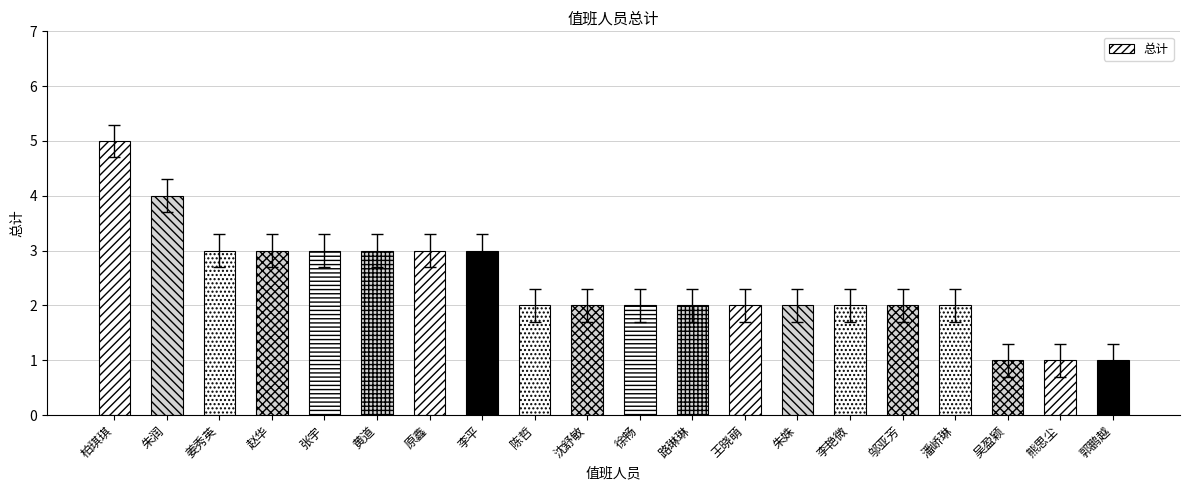

Which has a higher value, 原鑫 or 潘峤琳?

原鑫